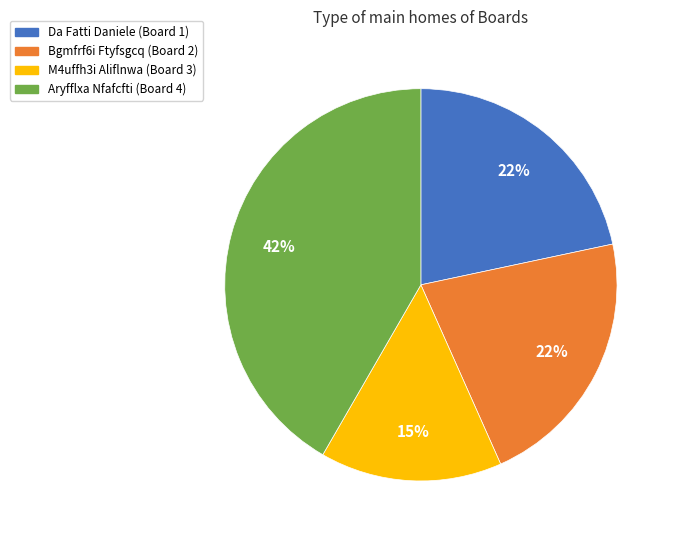

Is there a majority slice in this chart?

No